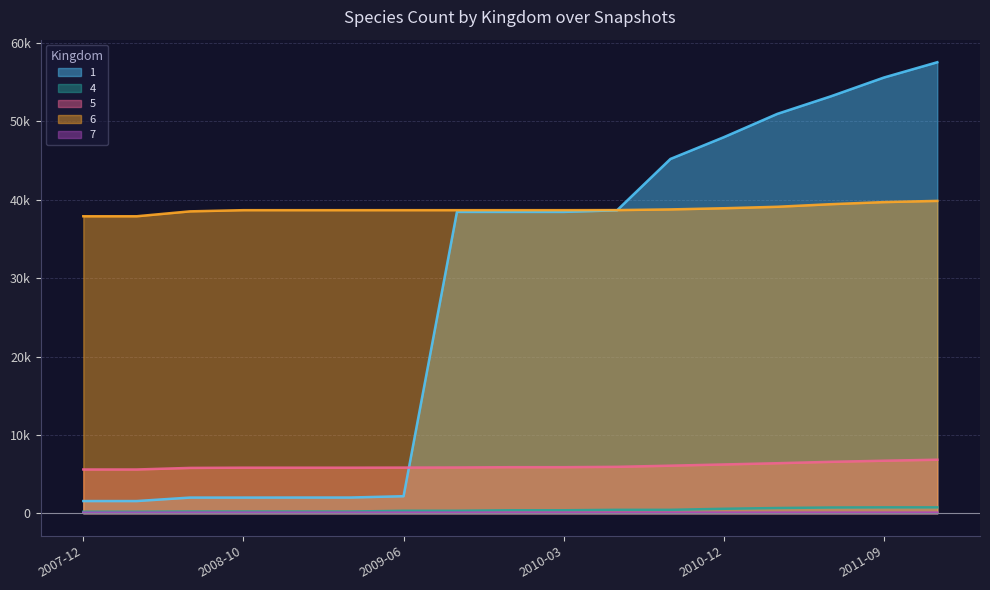

At which label does 4 first exceed 384?

2010-06-01